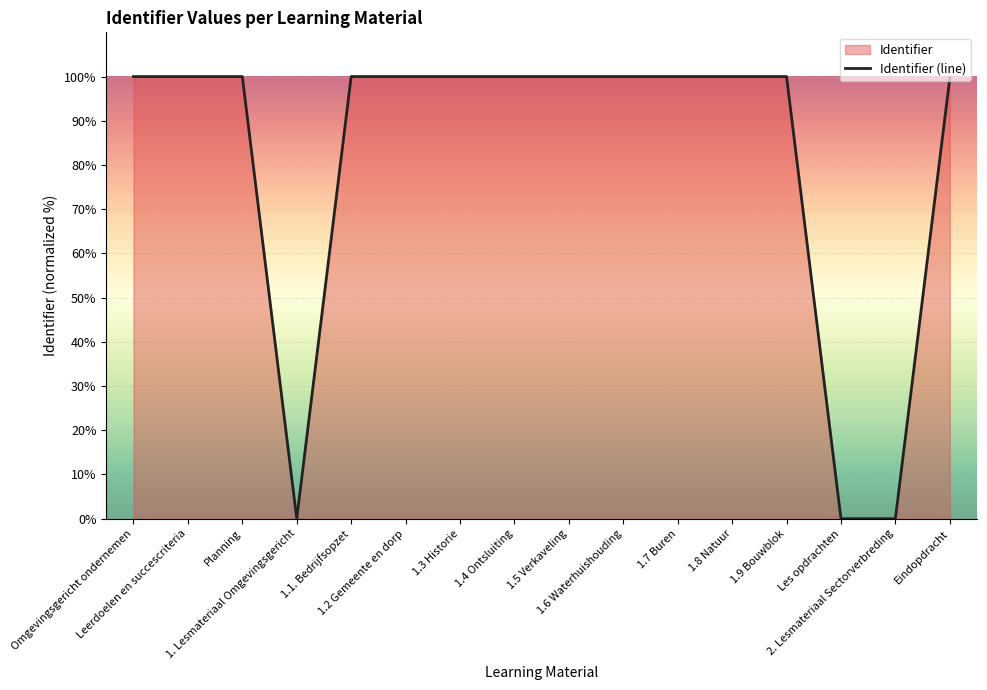

How many values are below 99?

3